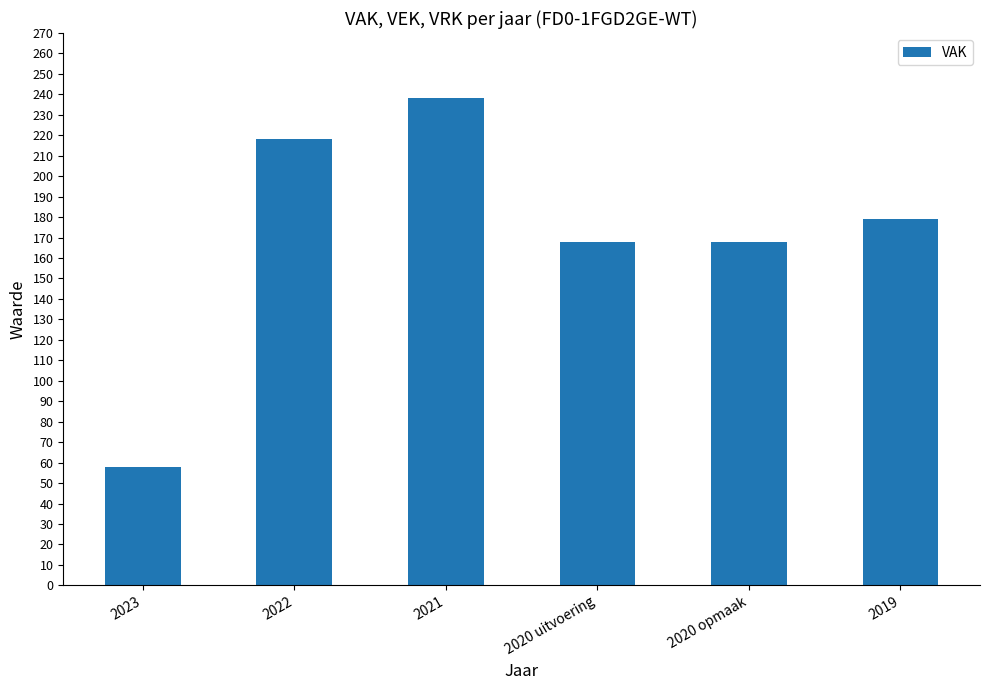

What is the label of the 2nd bar from the left?

2022